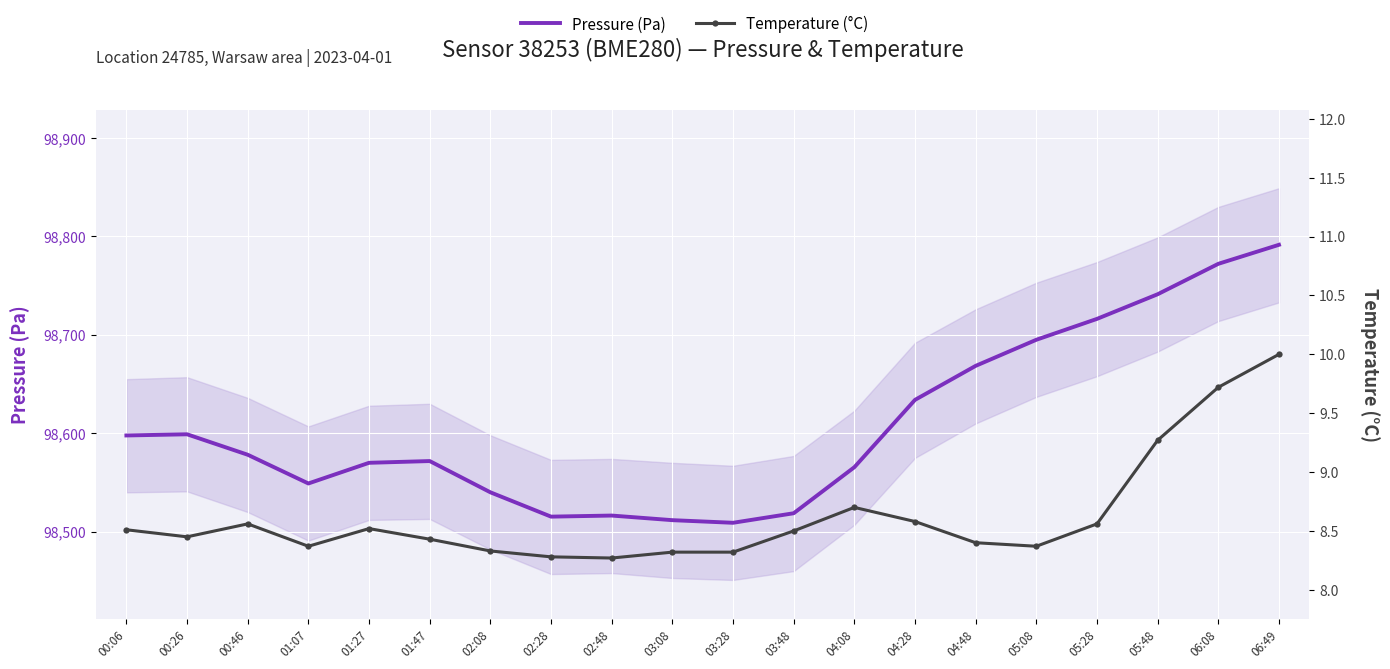

What is the label of the 15th point from the right?

01:47